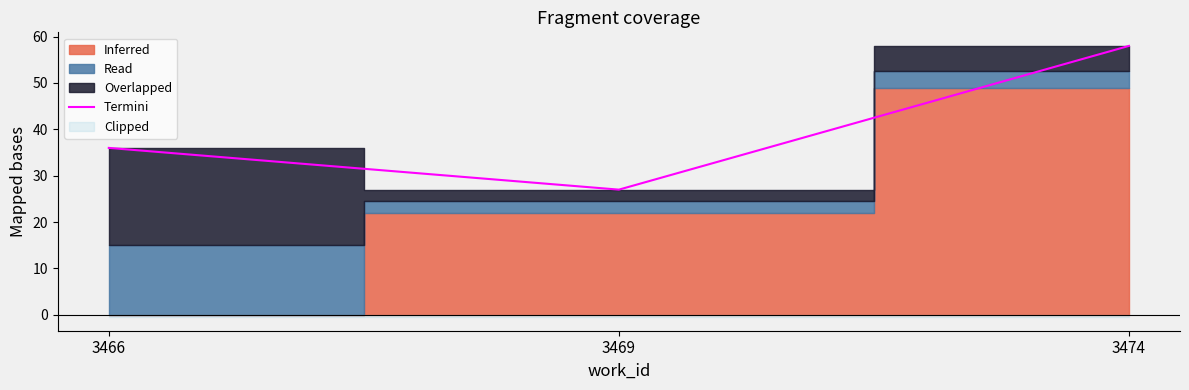

The value at 3474 is 86. True or false?

False